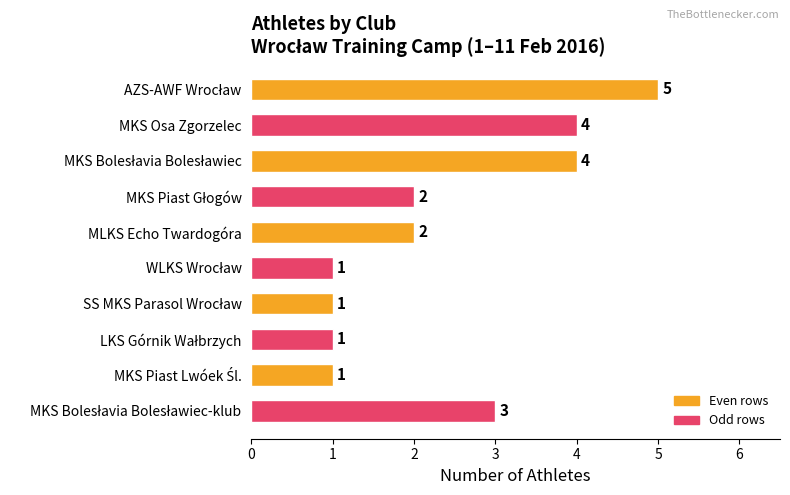

What is the approximate value at MKS Osa Zgorzelec?

4